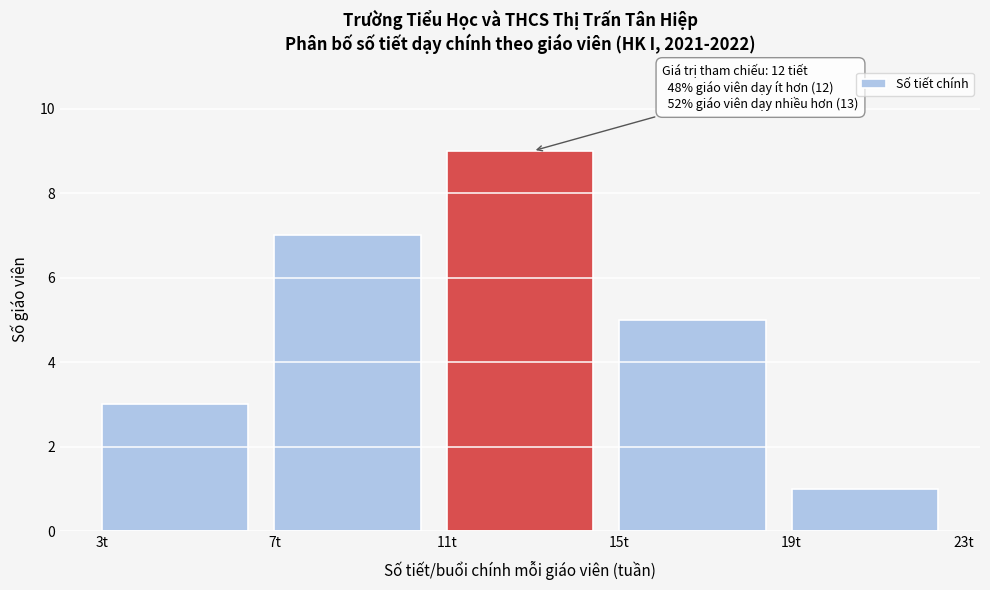

Over which range of the x-axis is the bar tallest?

11 to 15